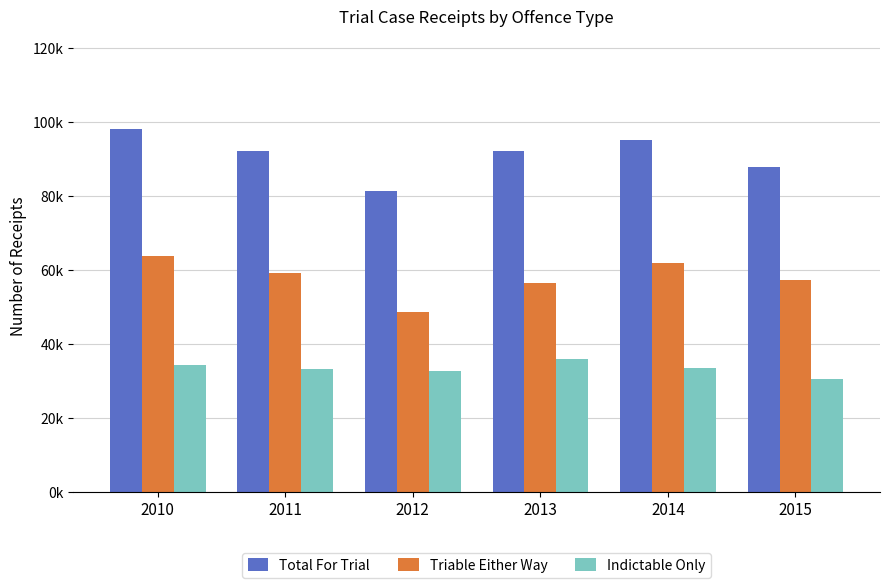

List the labels in order of Triable Either Way value, smallest first.

2012, 2013, 2015, 2011, 2014, 2010